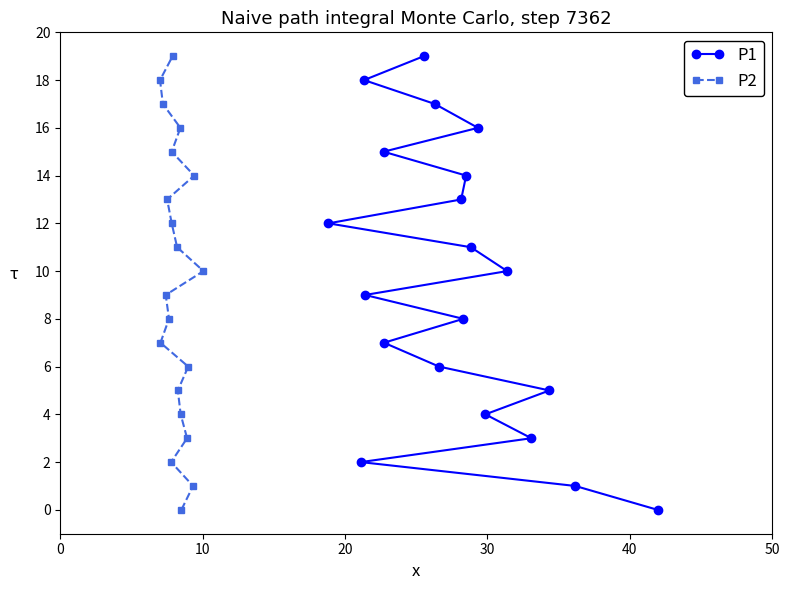

How many data points in P1 are above 10?

9